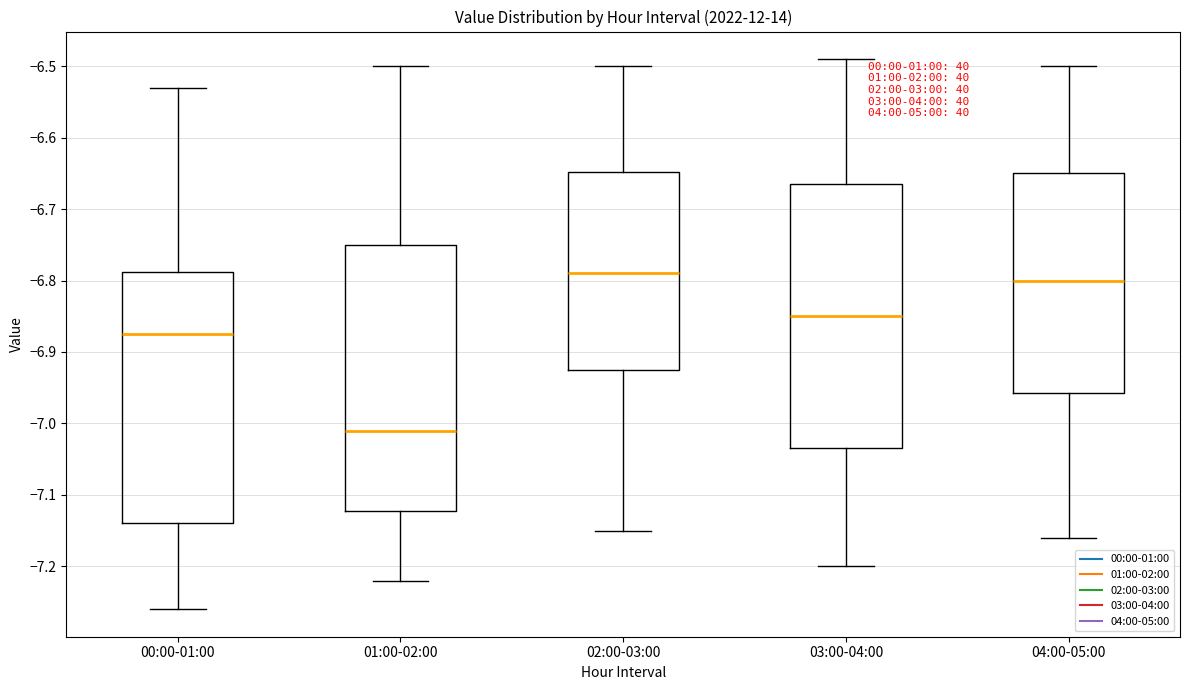

Where does the upper whisker of the box for 00:00-01:00 end on the y-axis? The values are not printed on the chart, so give them approximately, as read against the axis.

-6.53